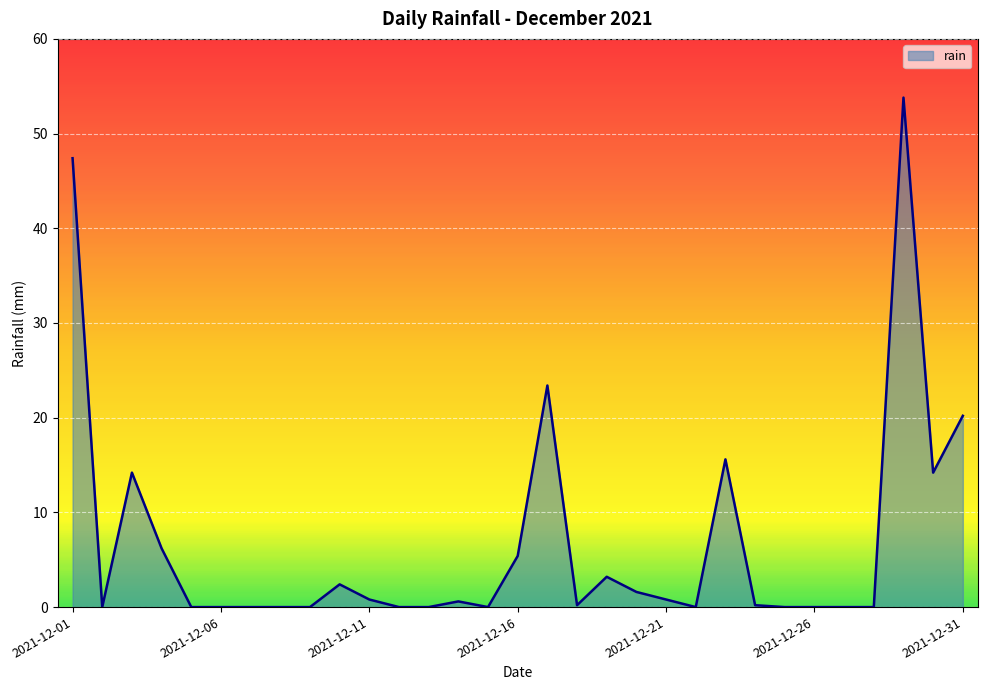

What is the maximum value shown in the chart?

53.8